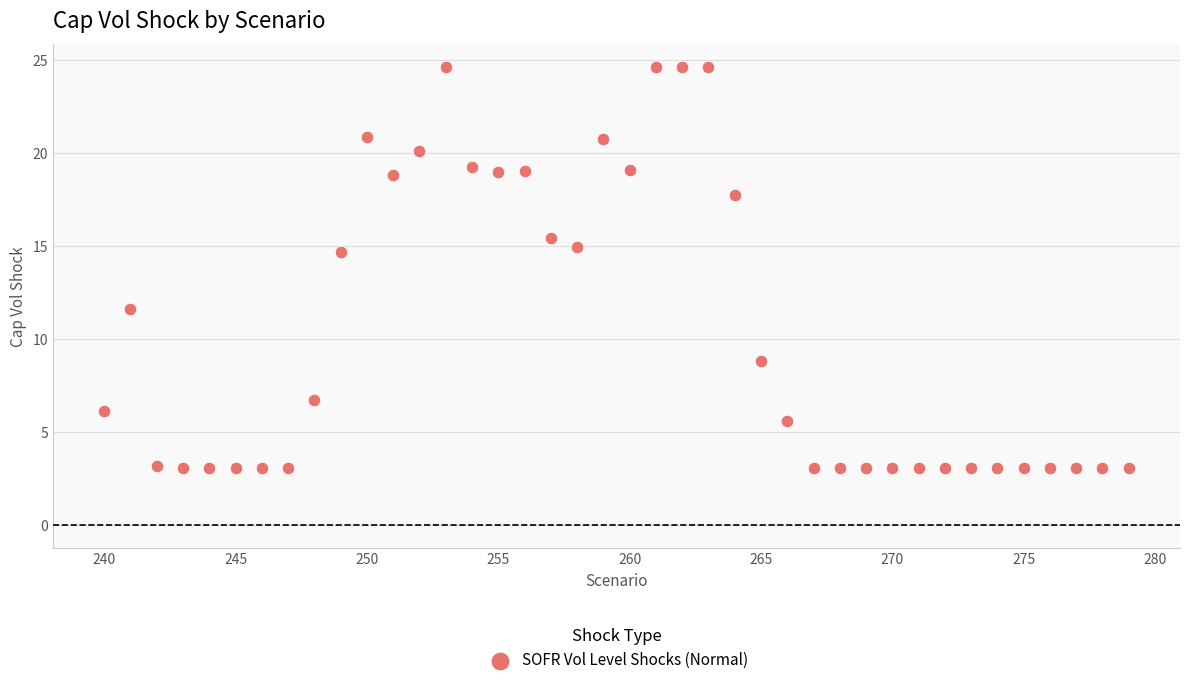

What is the range of X values (max minus min)?

39.0